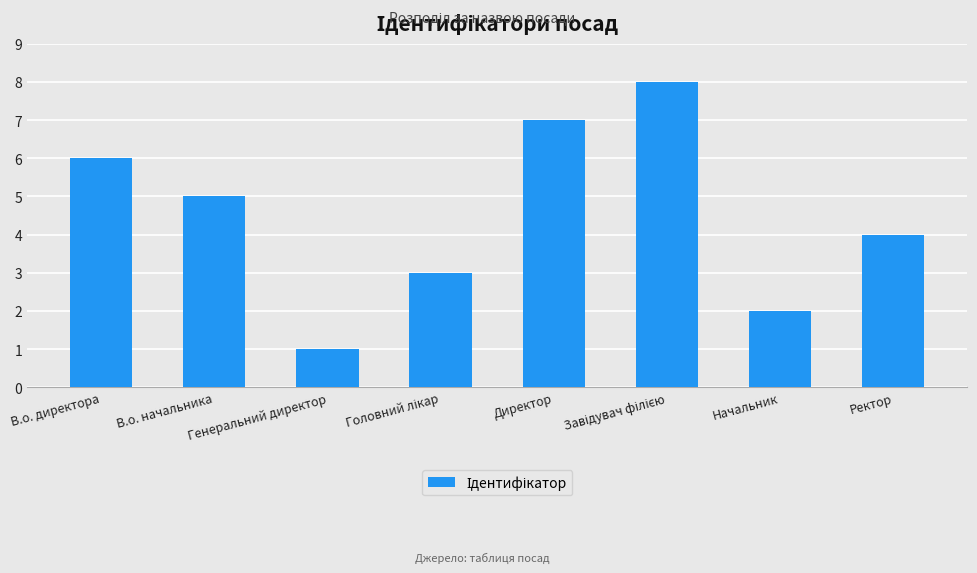

Between Генеральний директор and В.о. директора, which is larger?

В.о. директора